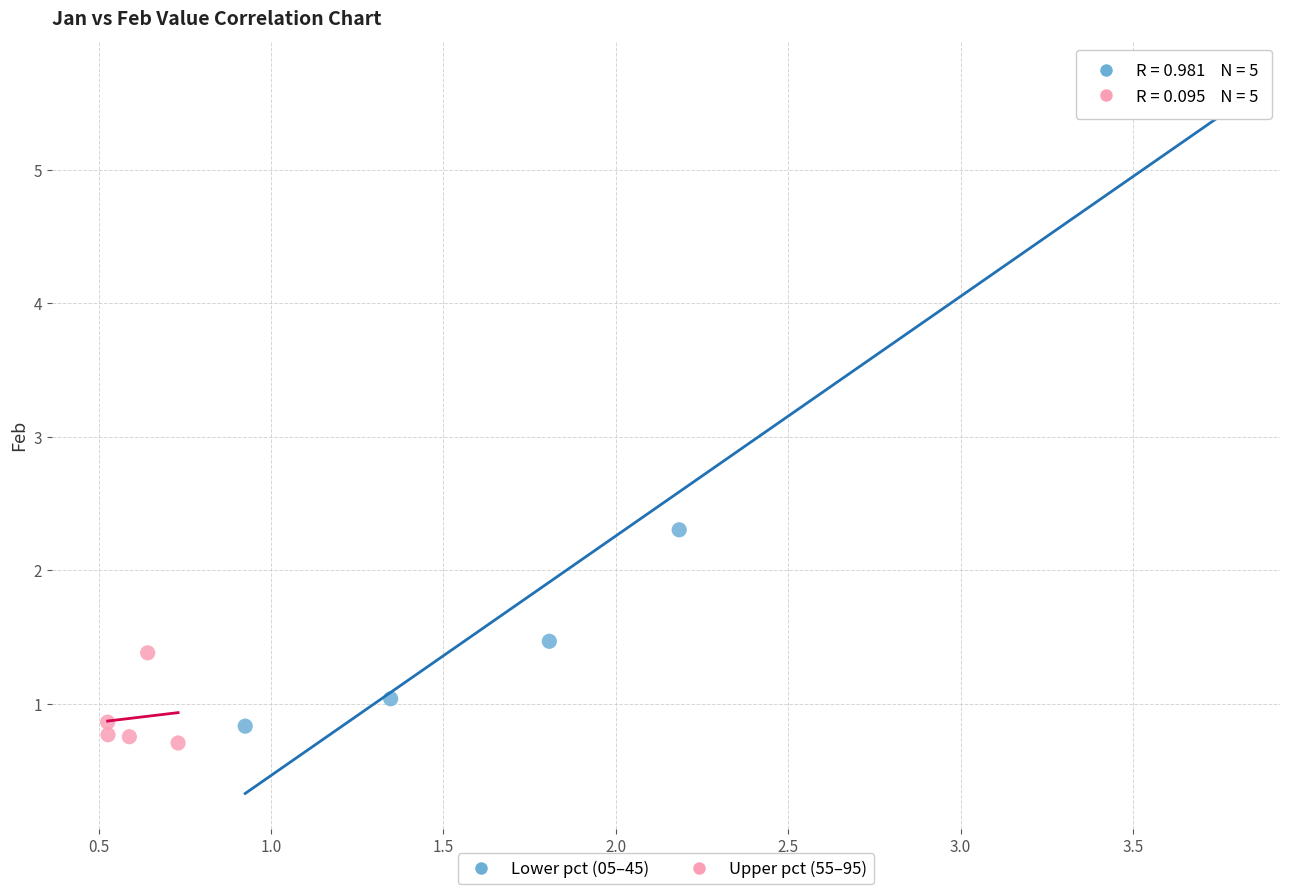

Which series reaches the minimum Y coordinate?

Upper pct (55–95)